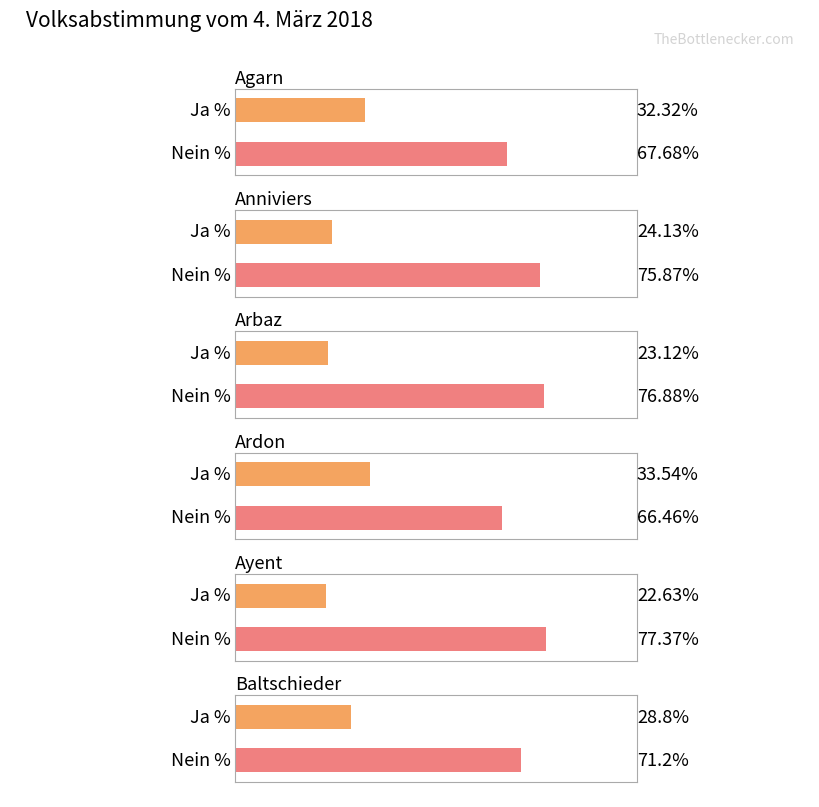

Is it true that Ja % equals 45.3 at Baltschieder?

False